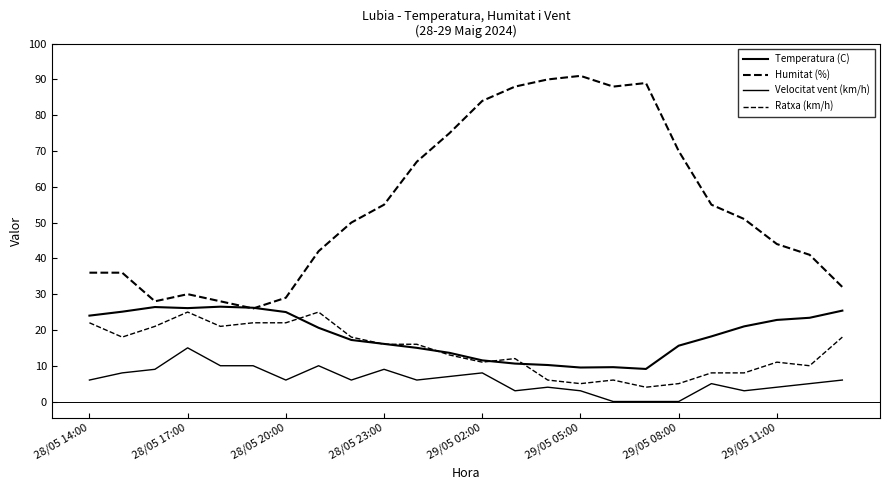

Does the chart display data point markers on the line(s)?

No